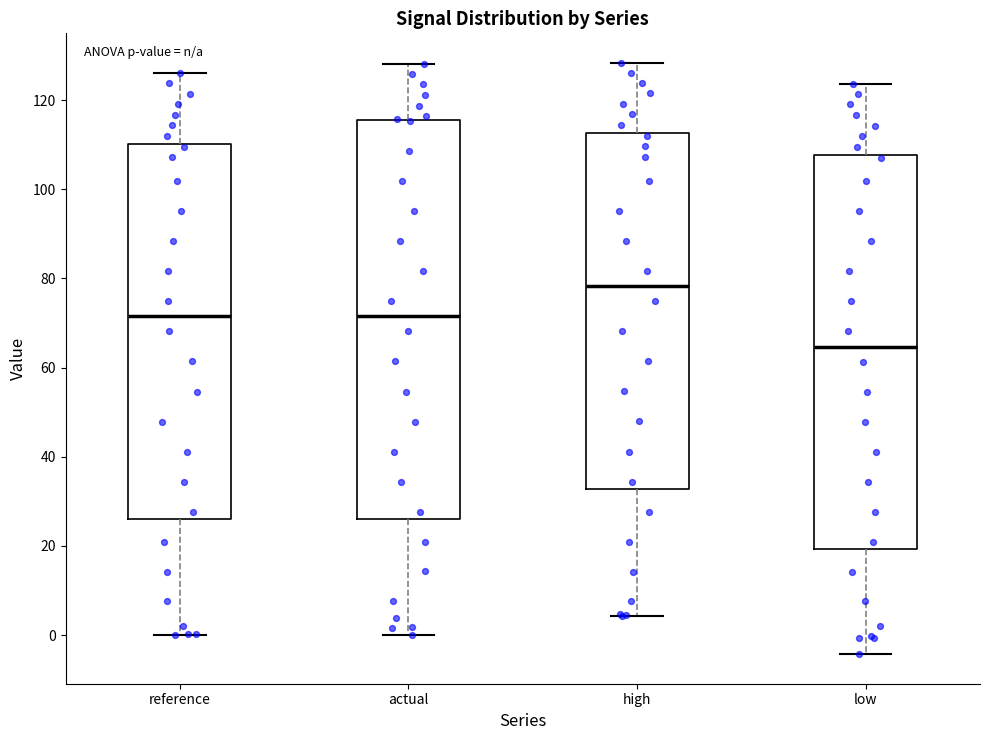

Reading left to right, transcribe this box plot: for each box, give where its median line is, the range the box spans, and where its two whiskers end, as read against the y-axis. The values are not printed on the chart, so give them approximately, as read against the axis.

reference: median 72, box 26 to 110, whiskers 0 to 126
actual: median 72, box 26 to 116, whiskers 0 to 128
high: median 78, box 32 to 112, whiskers 4 to 128
low: median 64, box 20 to 108, whiskers -4 to 124